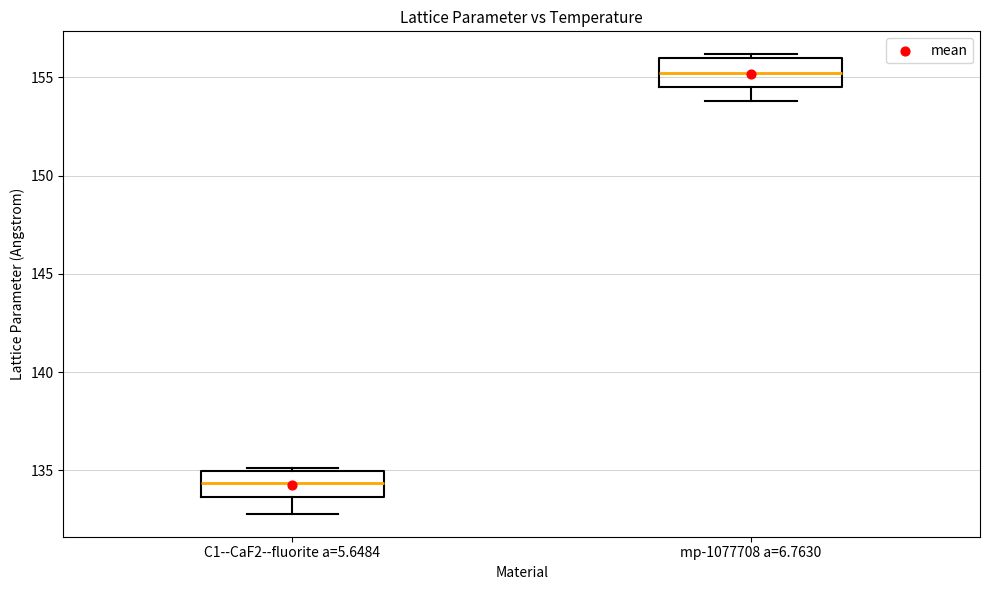

Which box has the lowest median line?

C1--CaF2--fluorite a=5.6484